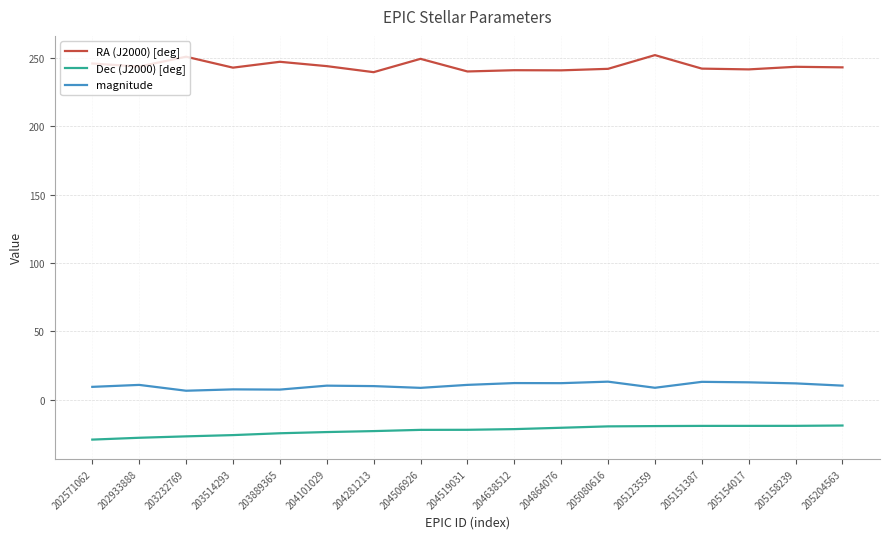

True or false: Dec (J2000) [deg] and magnitude cross at least once.

False